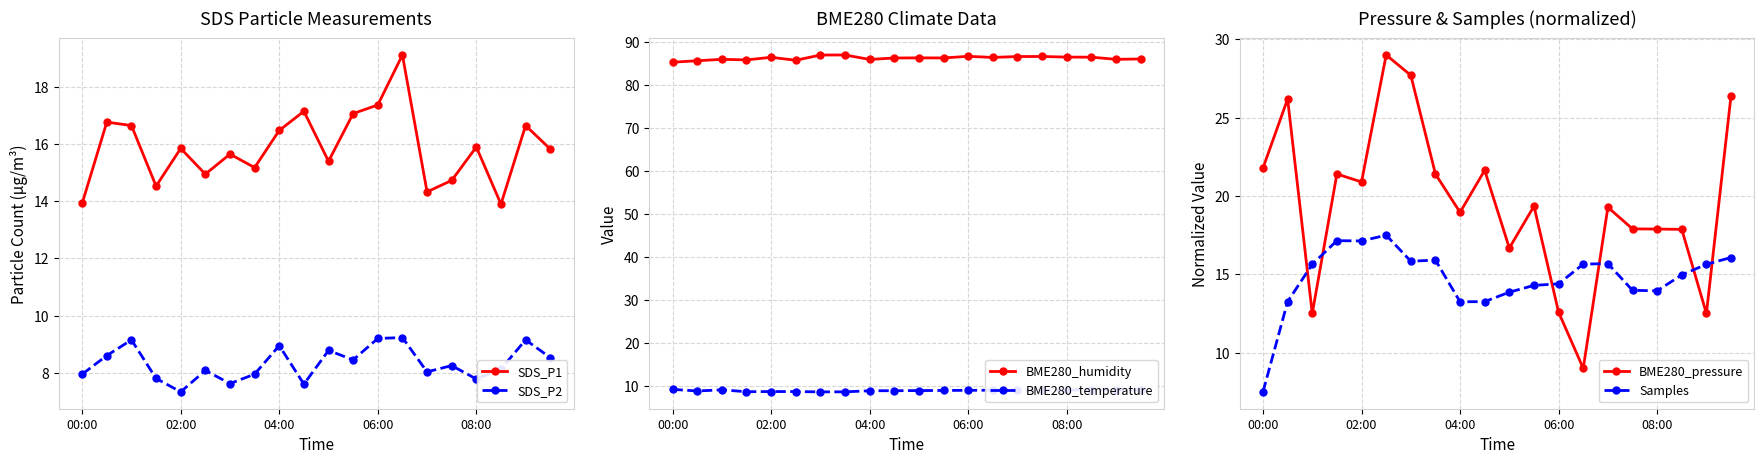

Is it true that SDS_P2 equals 7.6 at 9?

True